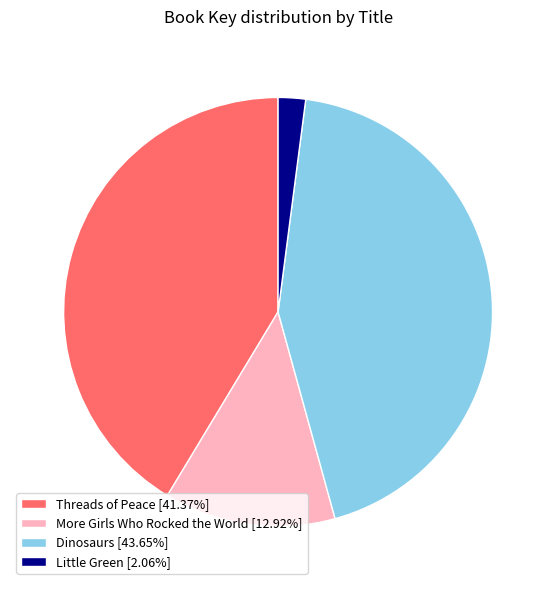

Do More Girls Who Rocked the World [12.92%] and Dinosaurs [43.65%] together represent more than half of the pie?

Yes